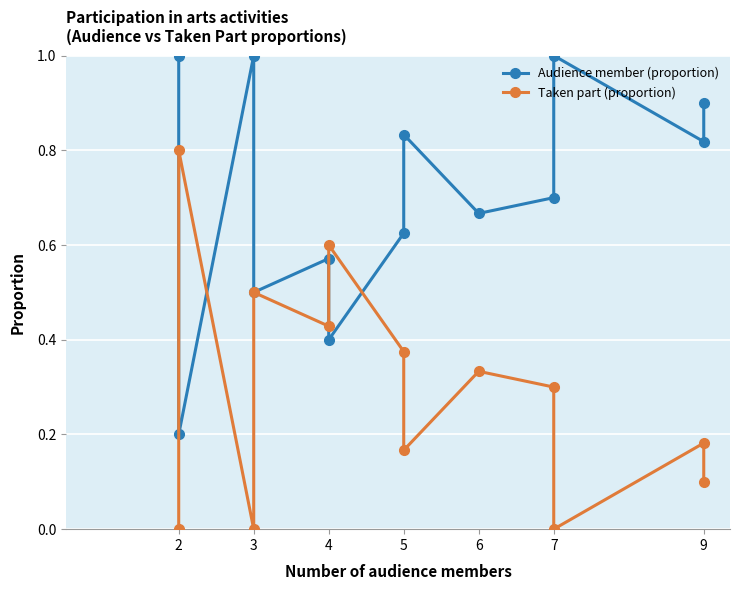

Count the number of categories in the chart.

13